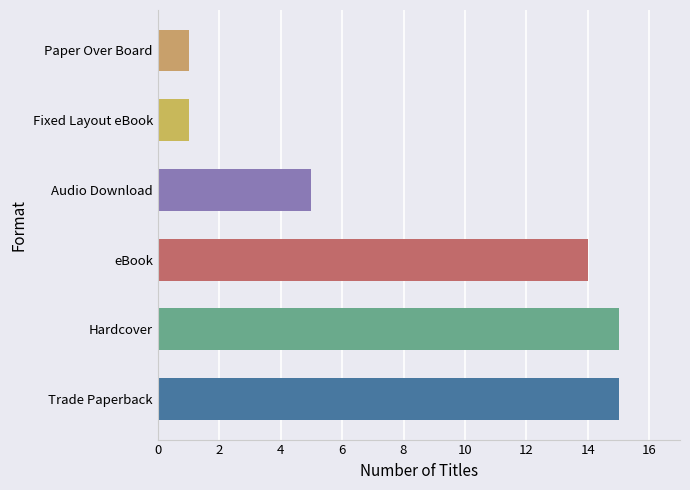

True or false: the data shows 15 at Trade Paperback.

True